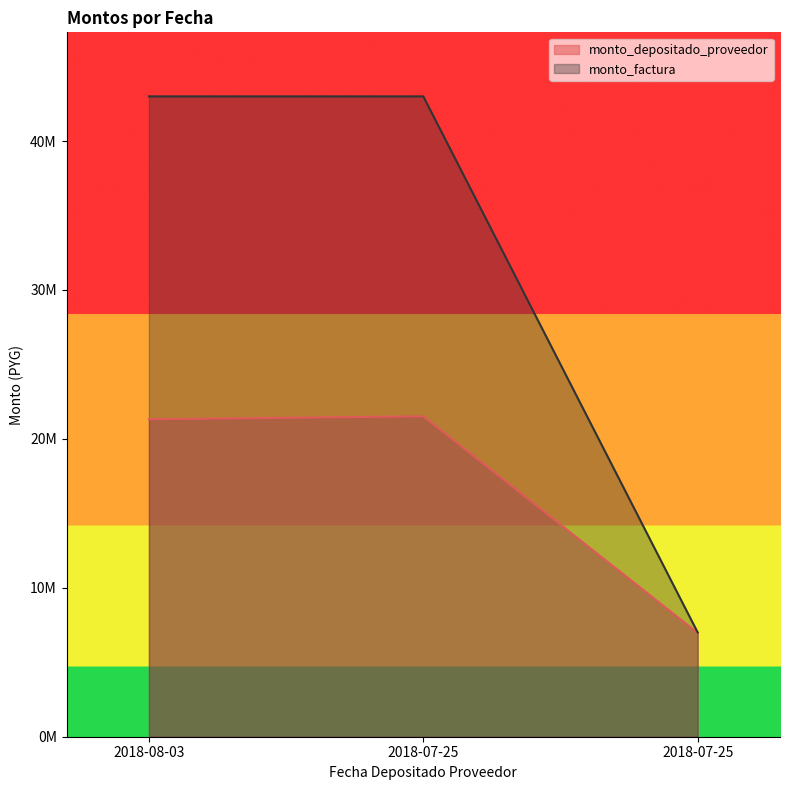

What is the difference between the highest and lowest values at 2018-07-25?

21486400